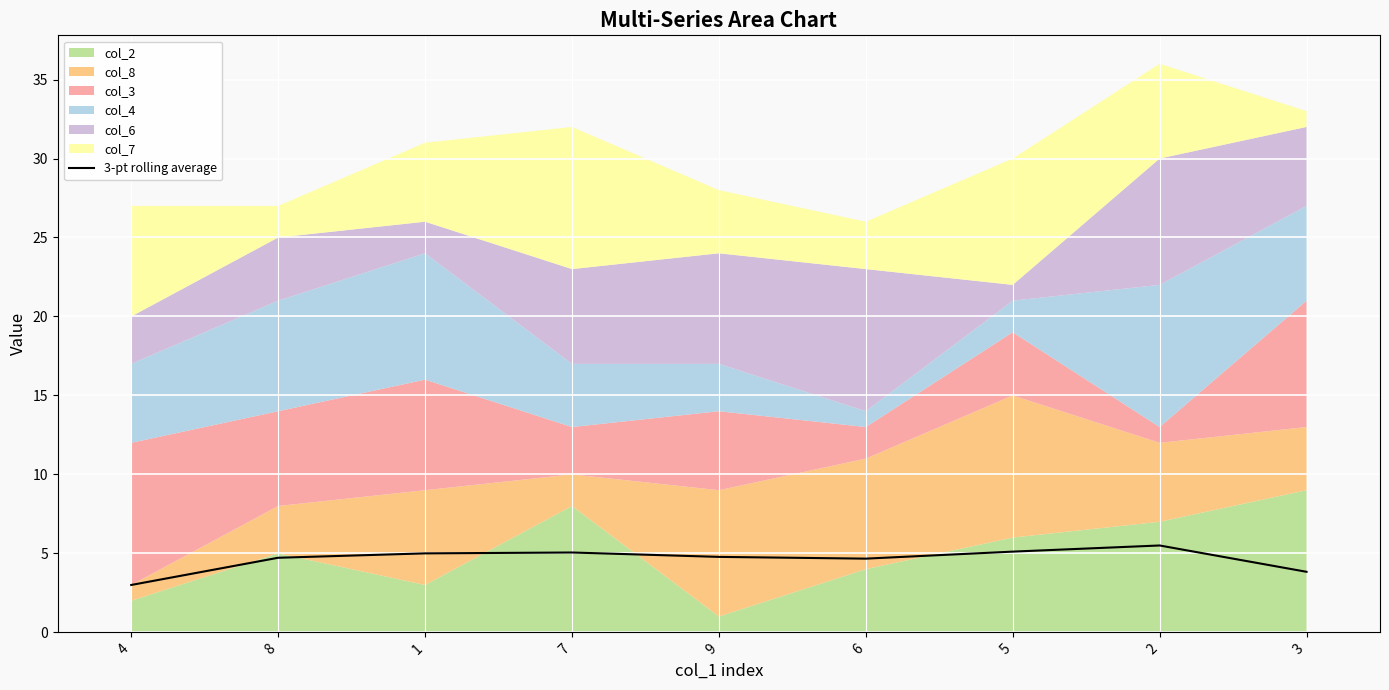

What is the lowest value of the 3-pt rolling average series?

3.0